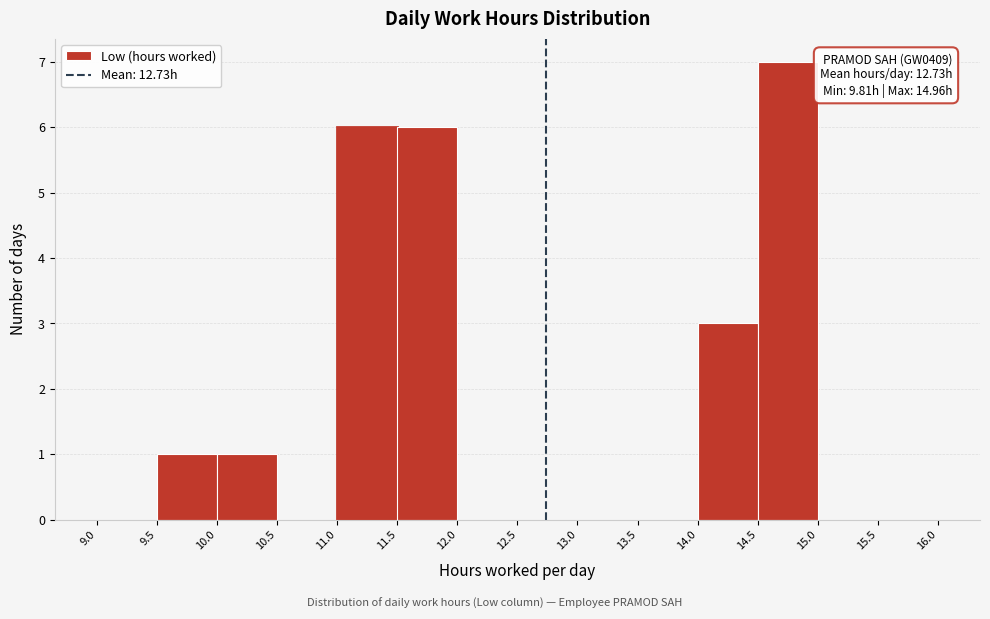

Over which range of the x-axis is the bar tallest?

14.5 to 15.0